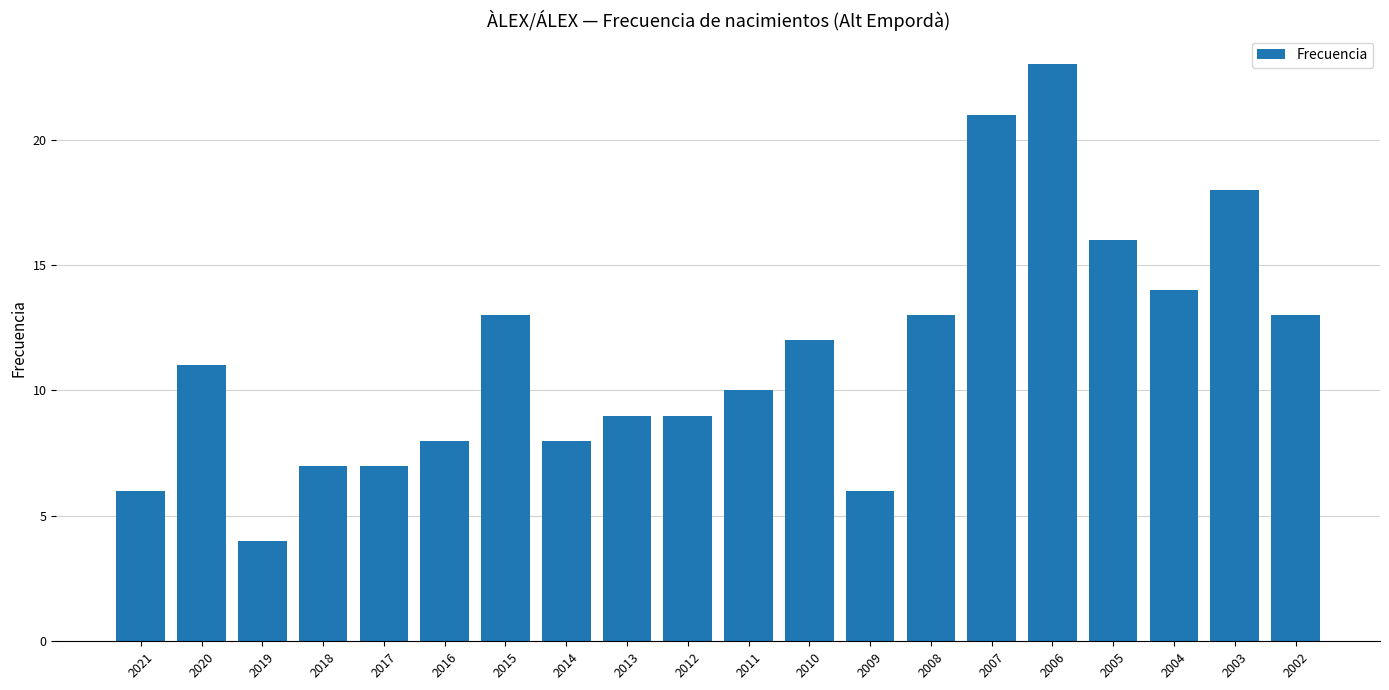

How many distinct data groups are displayed?

1